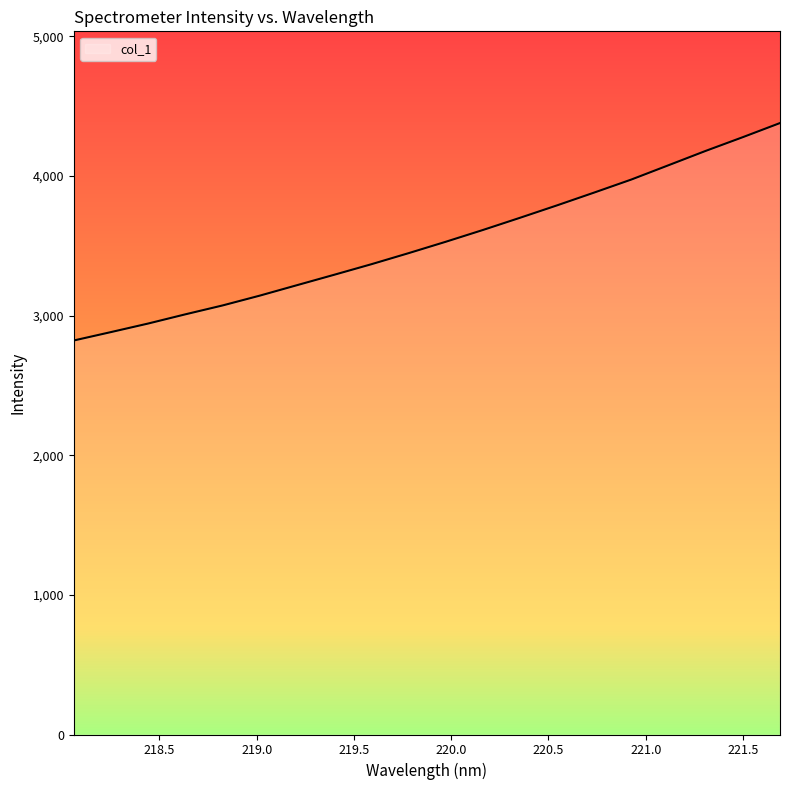

Reading right to left, transcribe all the data shown in this chart.

4378.0	4277.0	4178.6	4076.0	3973.7	3880.4	3788.7	3699.5	3612.0	3527.6	3446.1	3366.9	3291.5	3216.9	3142.2	3071.9	3008.4	2942.5	2881.3	2821.1